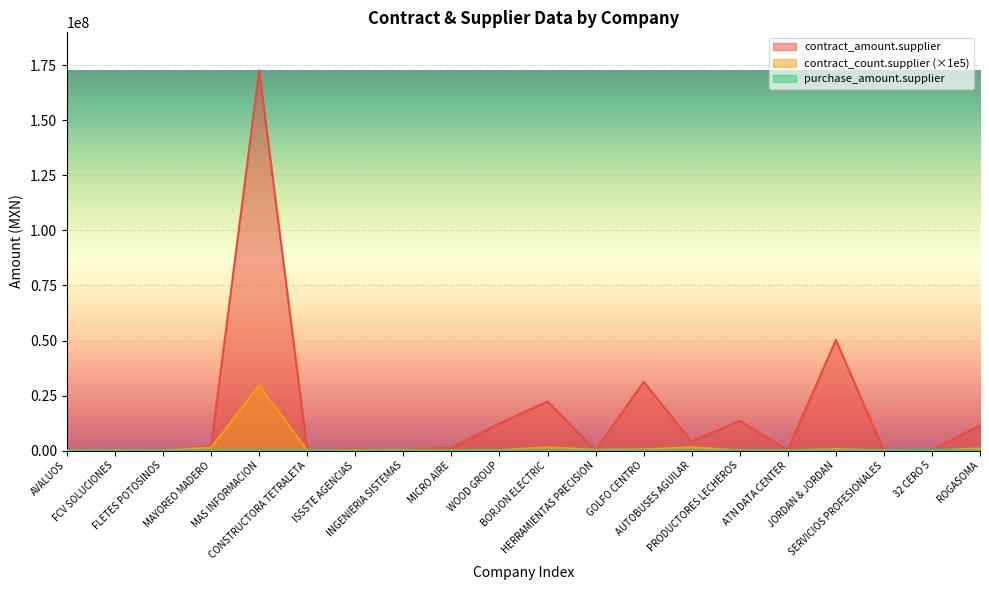

The value of contract_count.supplier at INGENIERIA SISTEMAS is 300000.0. True or false?

True